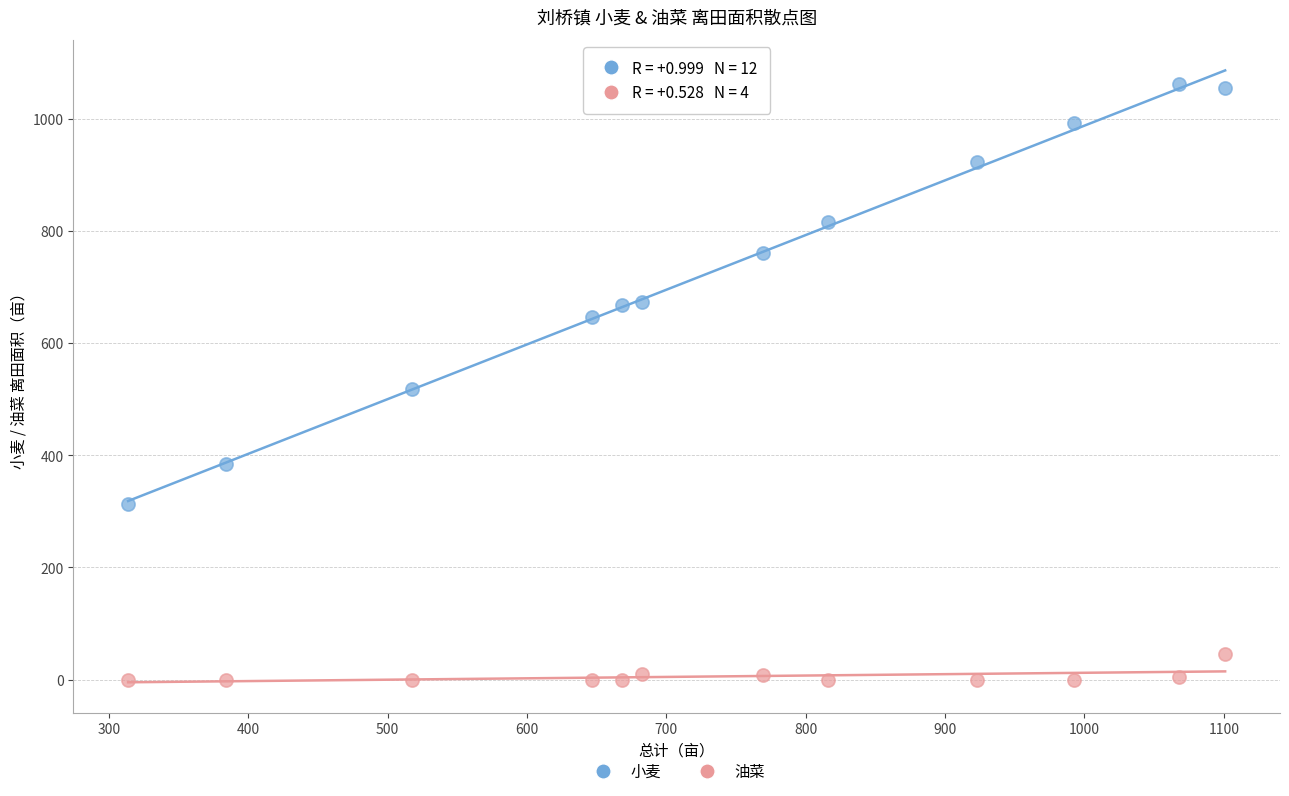

Which series has the largest Y range (max minus min)?

小麦